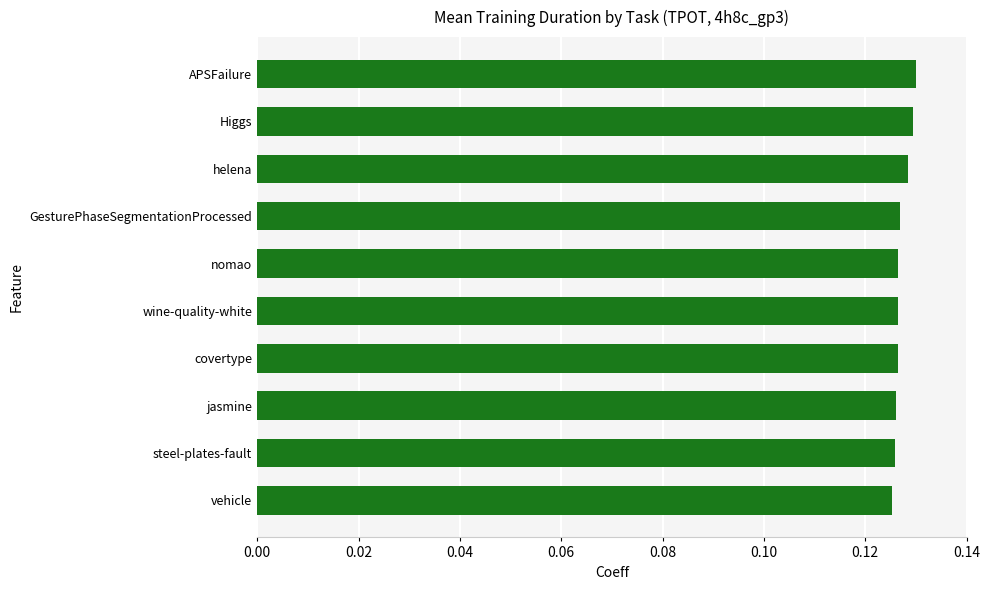

Between APSFailure and wine-quality-white, which is larger?

APSFailure